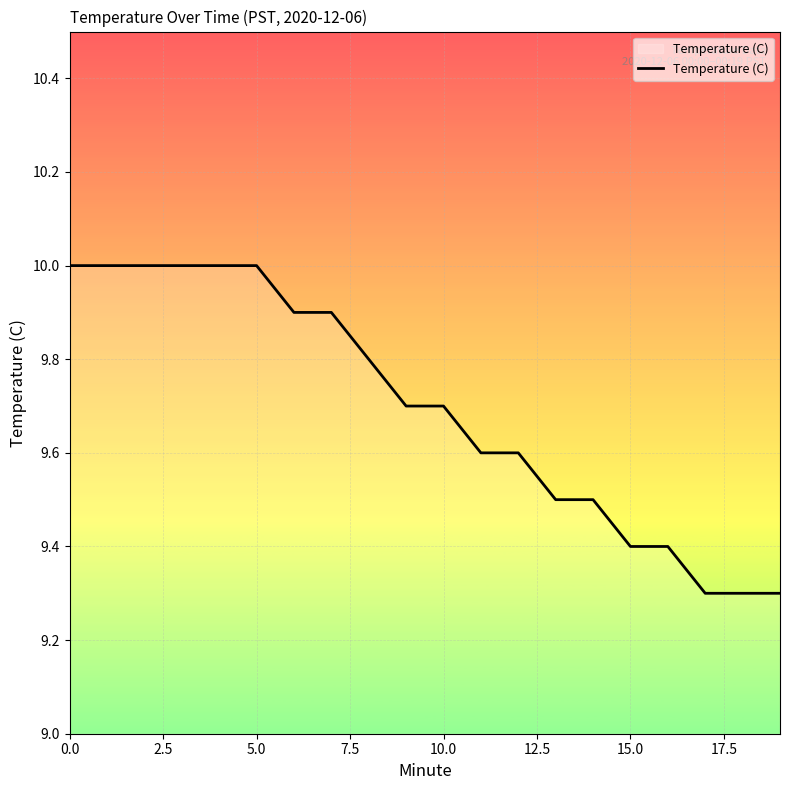

What is the smallest value displayed?

9.3